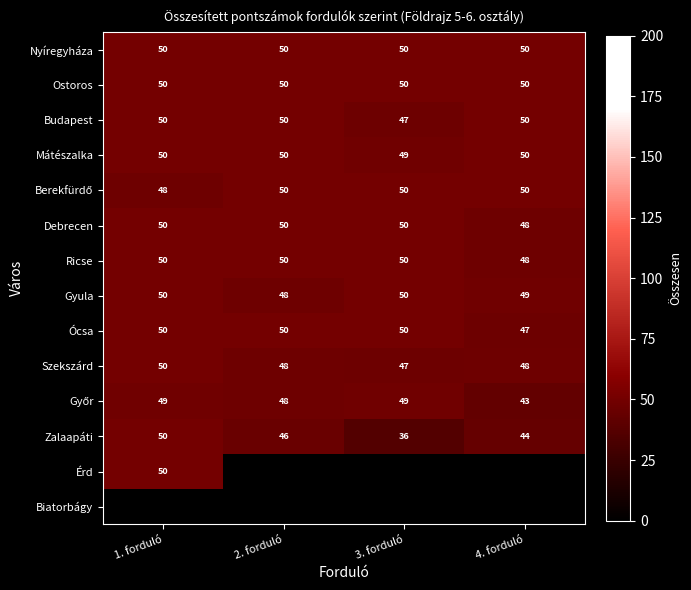

How many data points in Ócsa are less than 50?

1